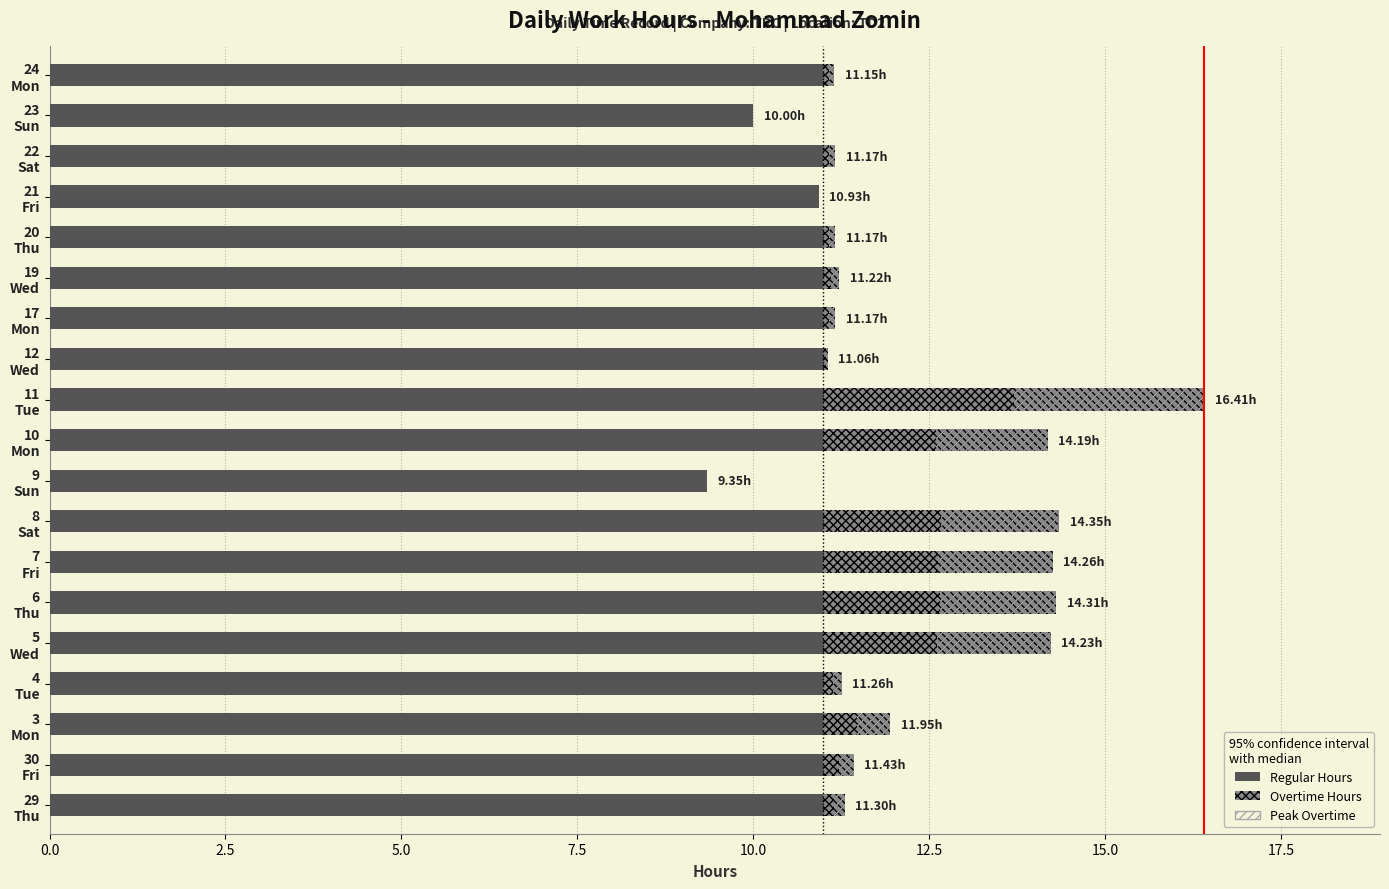

Reading left to right, transcribe all the data shown in this chart.

Regular Hours: 11.0	11.0	11.0	11.0	11.0	11.0	11.0	11.0	9.3	11.0	11.0	11.0	11.0	11.0	11.0	10.9	11.0	10.0	11.0
Overtime: 0.3	0.4	0.9	0.3	3.2	3.3	3.3	3.3	0.0	3.2	5.4	0.1	0.2	0.2	0.2	0.0	0.2	0.0	0.2